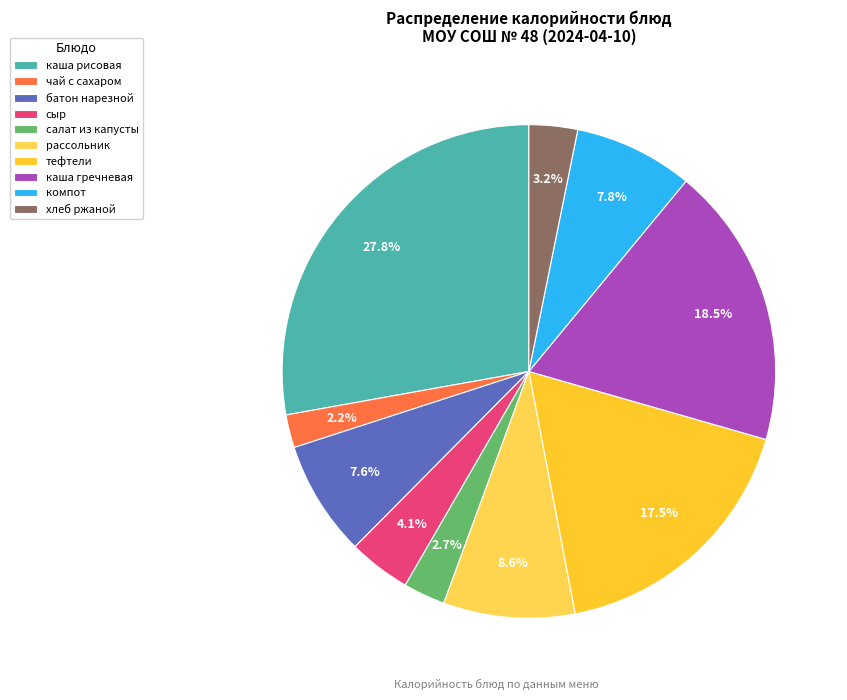

Between сыр and каша рисовая, which is larger?

каша рисовая